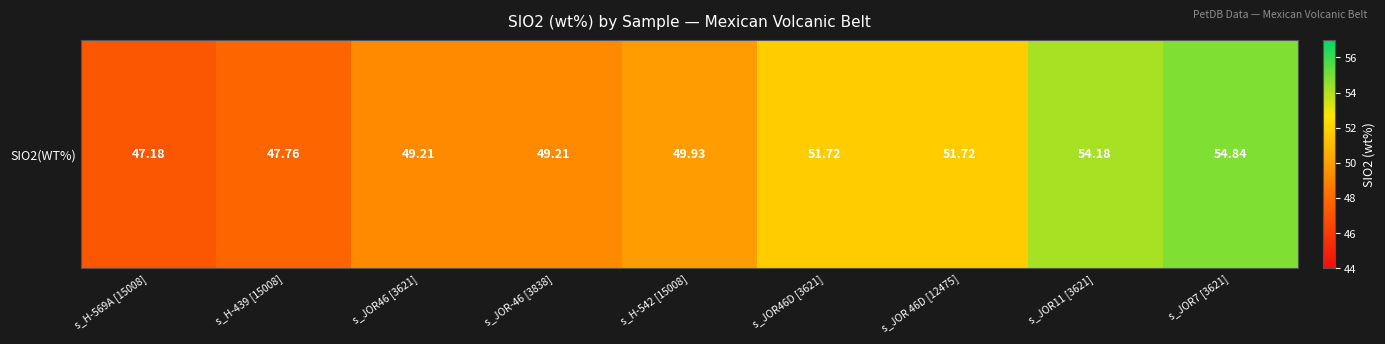

What is the difference between the values at s_H-569A [15008] and s_JOR-46 [3838]?

2.0